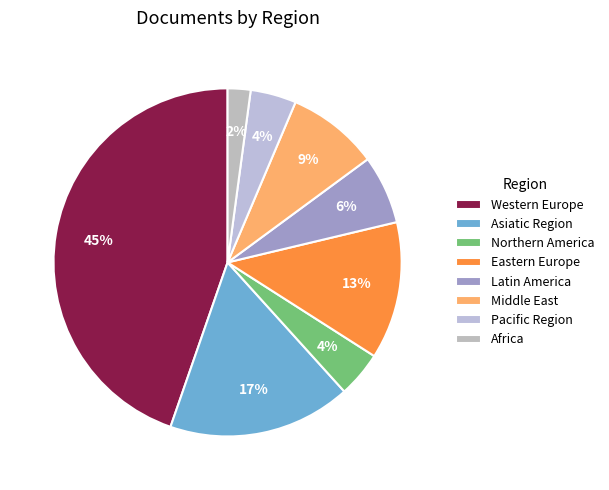

How many slices are in this pie chart?

8